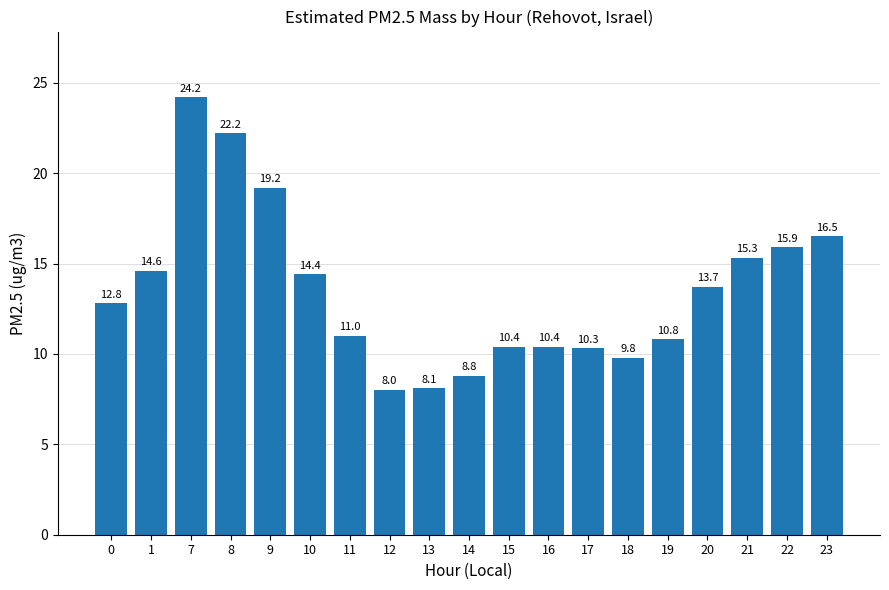

What is the greatest value displayed?

24.2